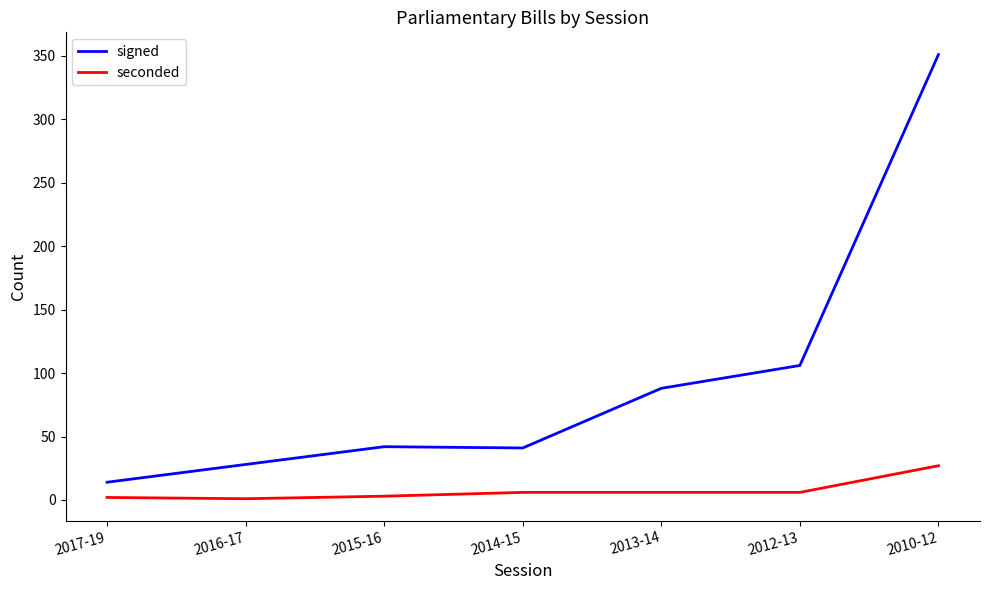

True or false: seconded and signed intersect in this chart.

False